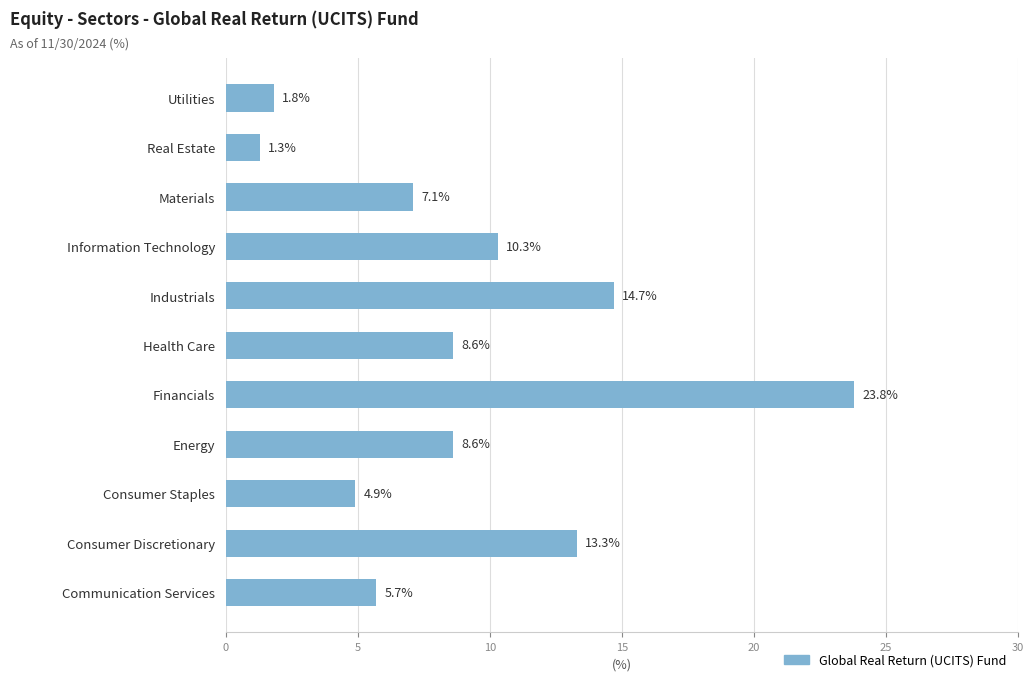

At which label is the value closest to 12?

Consumer Discretionary